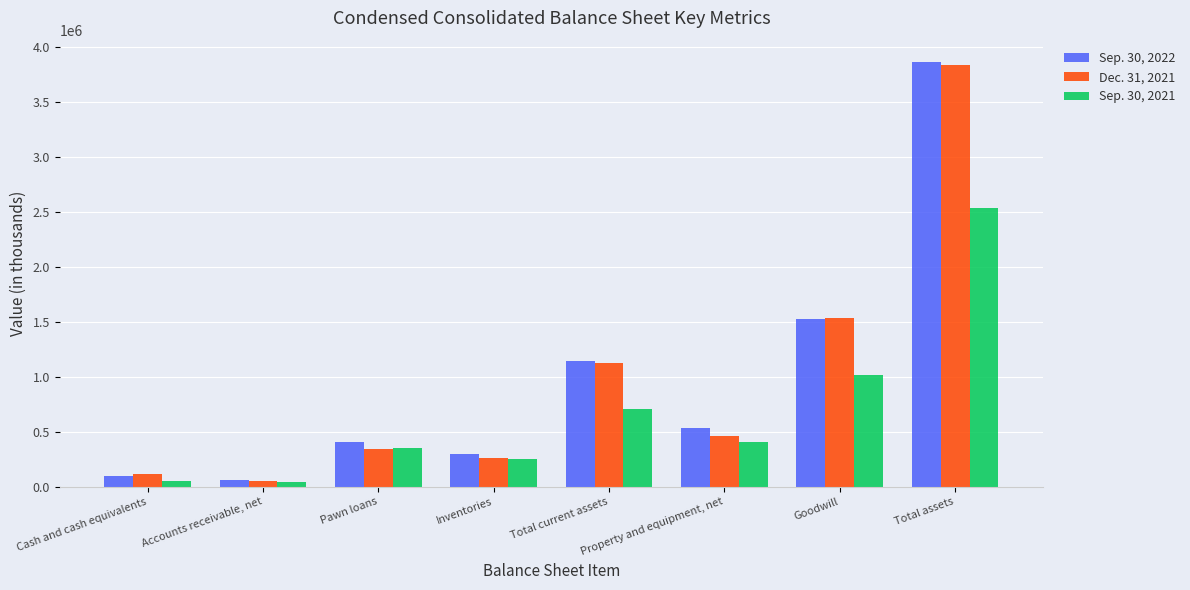

What are all the series names shown in the legend?

Sep. 30, 2022, Dec. 31, 2021, Sep. 30, 2021